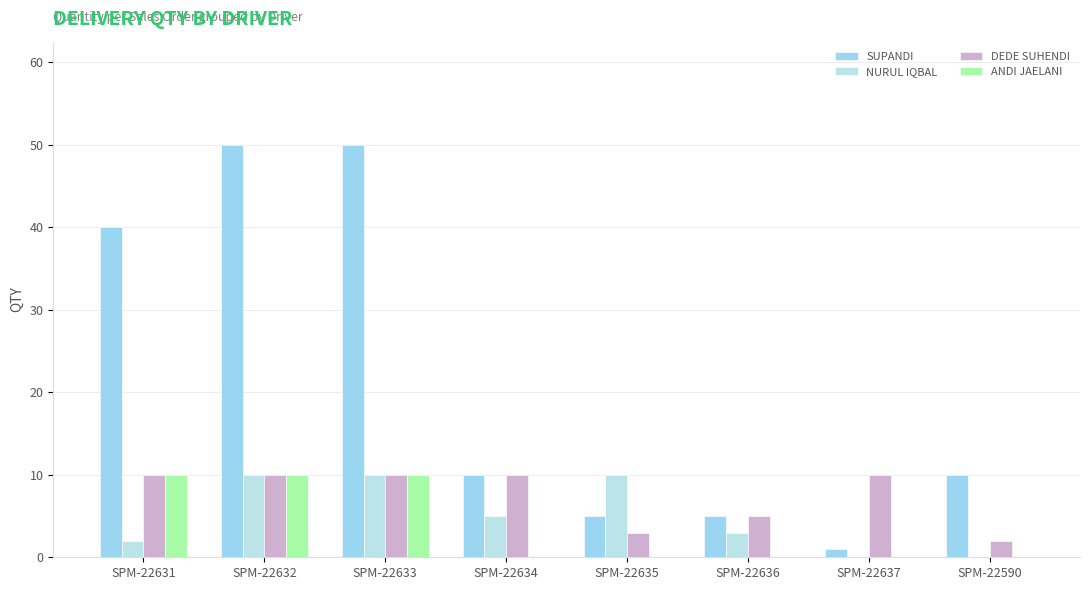

What is the sum of all DEDE SUHENDI values?

60